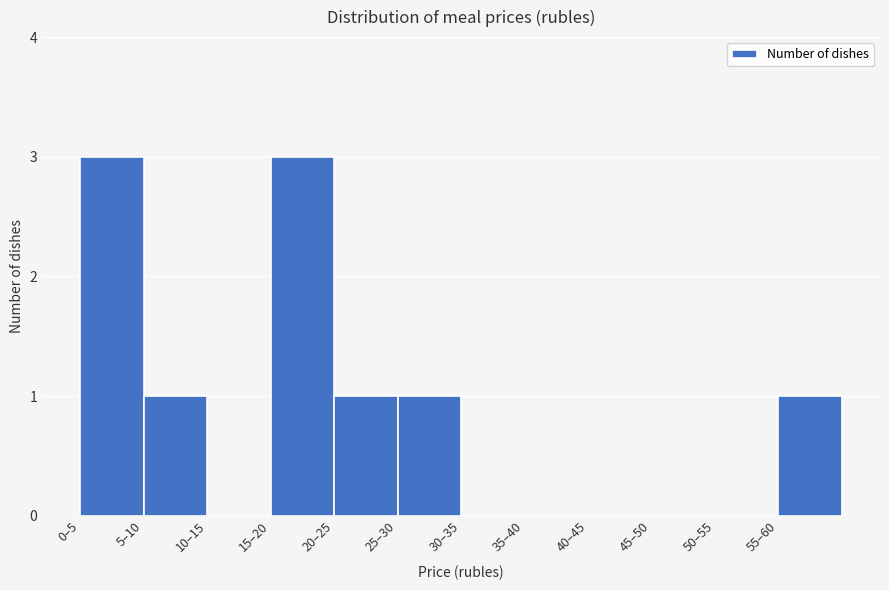

Reading left to right, extract all data points from this chart.

0–5=3	5–10=1	10–15=0	15–20=3	20–25=1	25–30=1	30–35=0	35–40=0	40–45=0	45–50=0	50–55=0	55–60=1